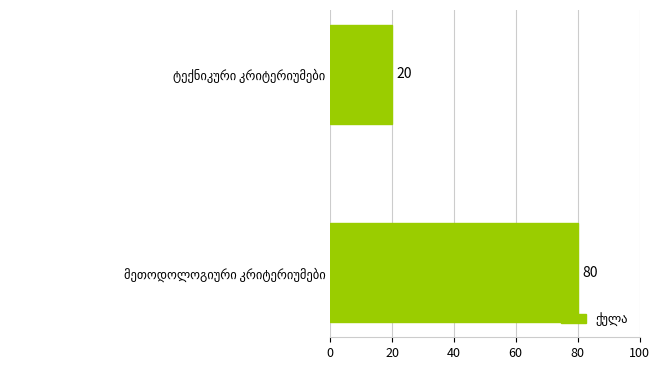

What is the minimum value shown in the chart?

20